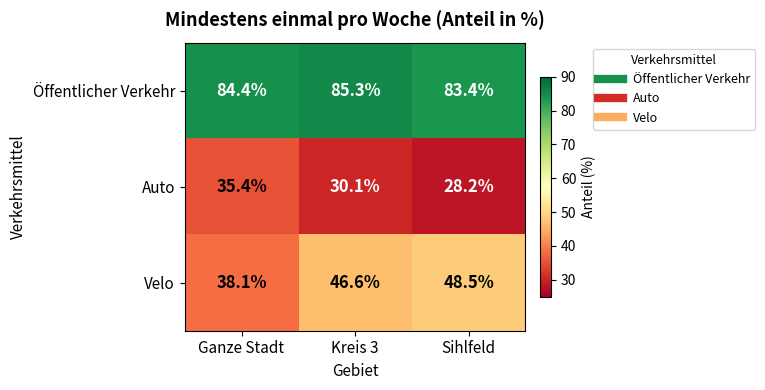

List the series in order of their overall mean, lowest first.

Auto, Velo, Öffentlicher Verkehr